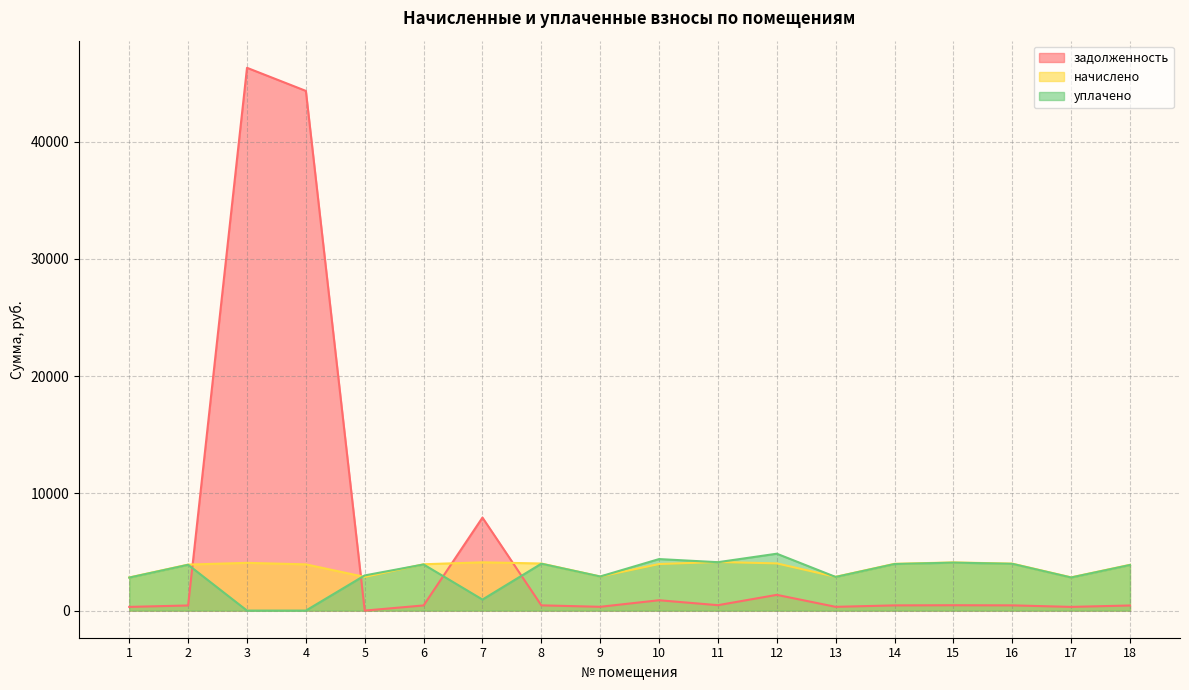

Where is уплачено nearest to the value 2426?

1